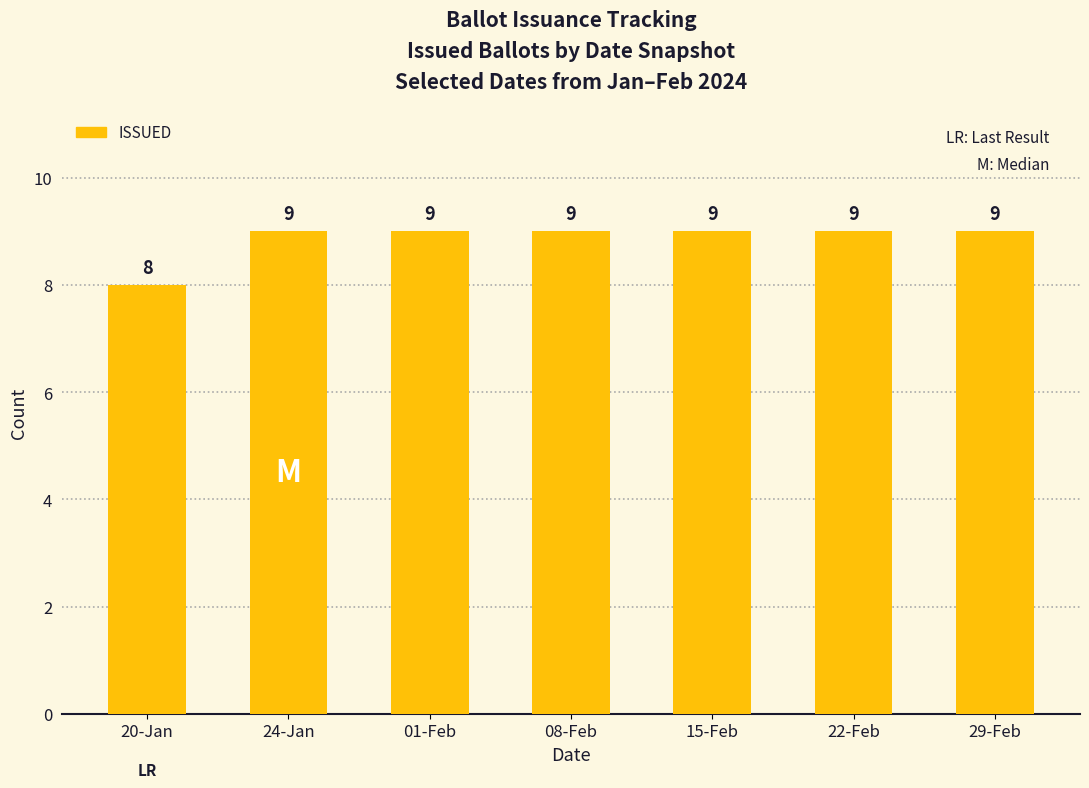

What is the label of the 3rd bar from the left?

01-Feb